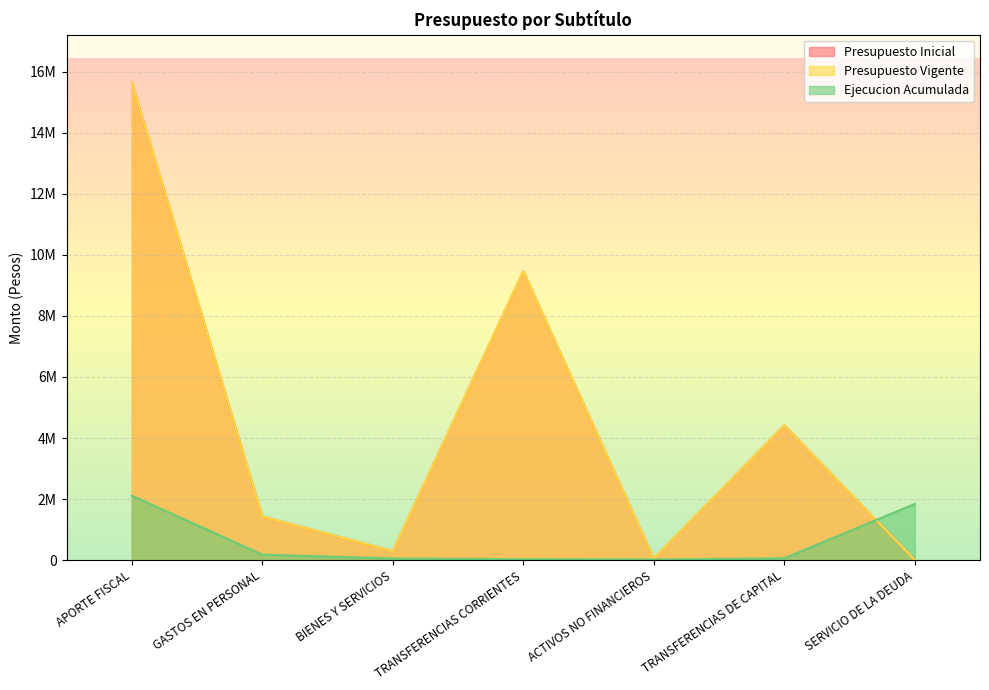

Between TRANSFERENCIAS CORRIENTES and GASTOS EN PERSONAL, which is larger?

TRANSFERENCIAS CORRIENTES